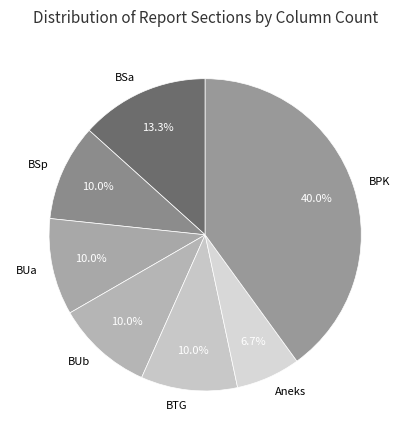

Does BTG account for over 50% of the chart?

No